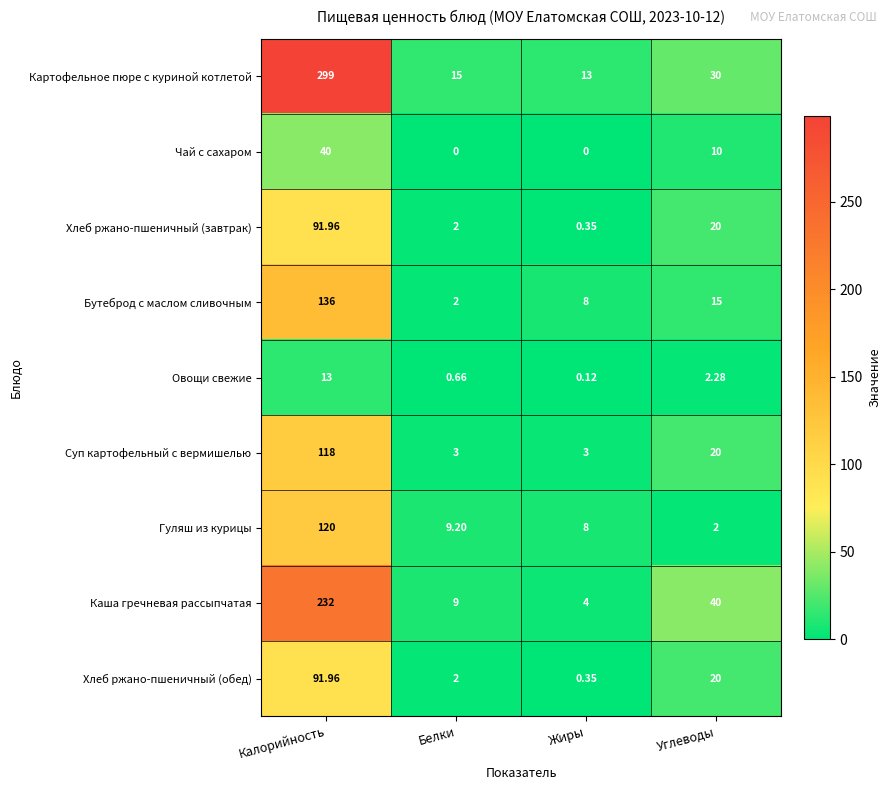

What is the total value across all series at Углеводы?

159.3